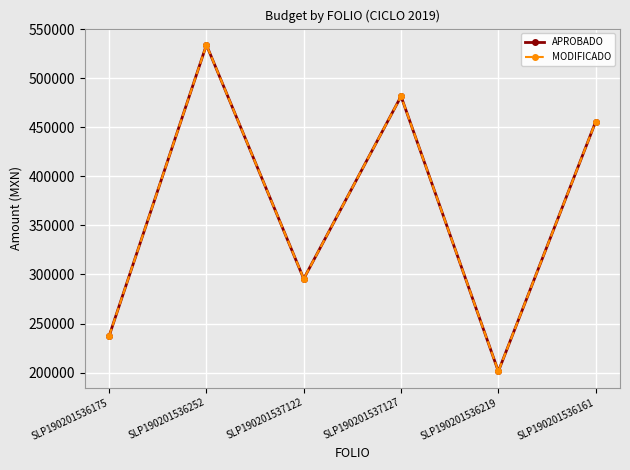

Is the value of MODIFICADO at SLP190201536161 greater than the value of APROBADO at SLP190201536252?

No